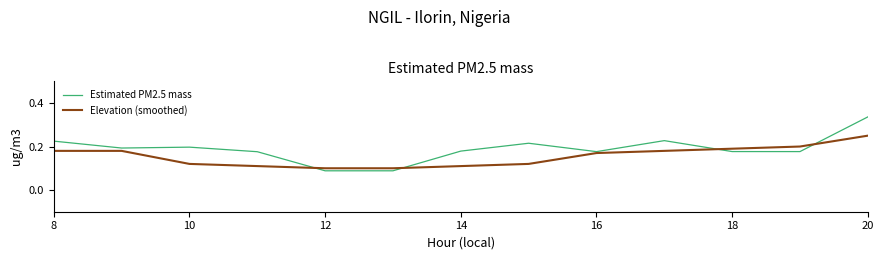

Rank the series by their average value, from lowest to highest.

Elevation (smoothed), Estimated PM2.5 mass